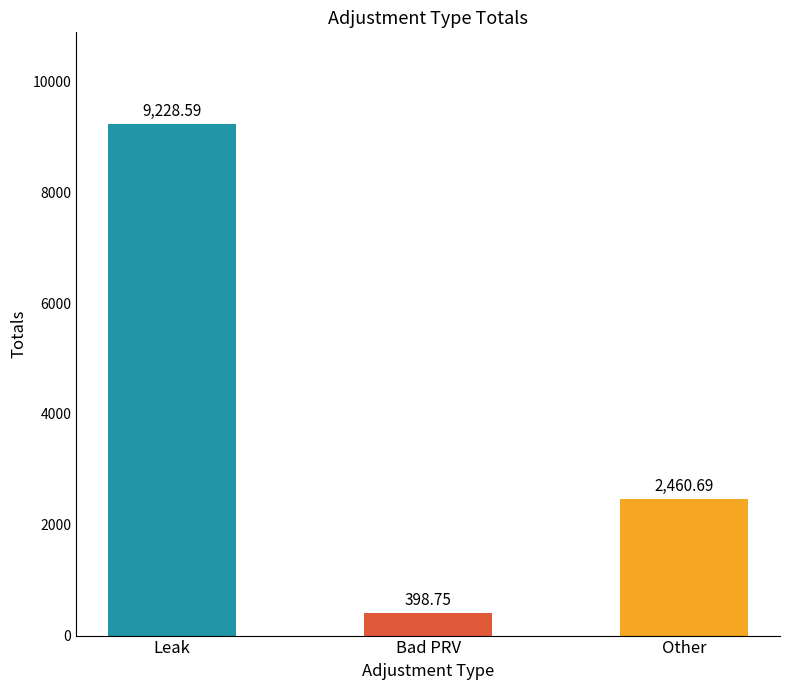

Count the number of values greater than 2460.

2